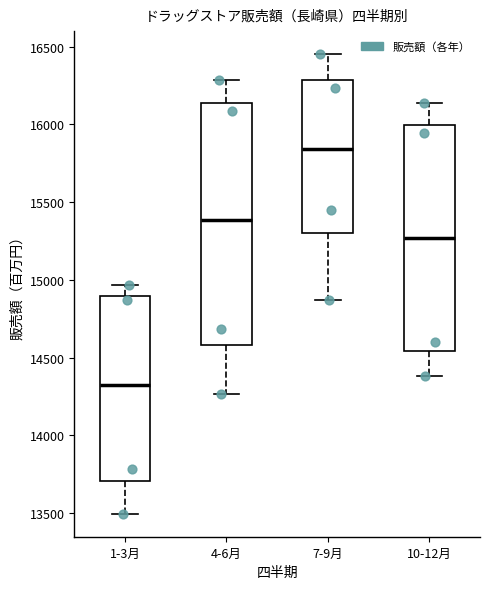

Which box's median line is the highest?

7-9月